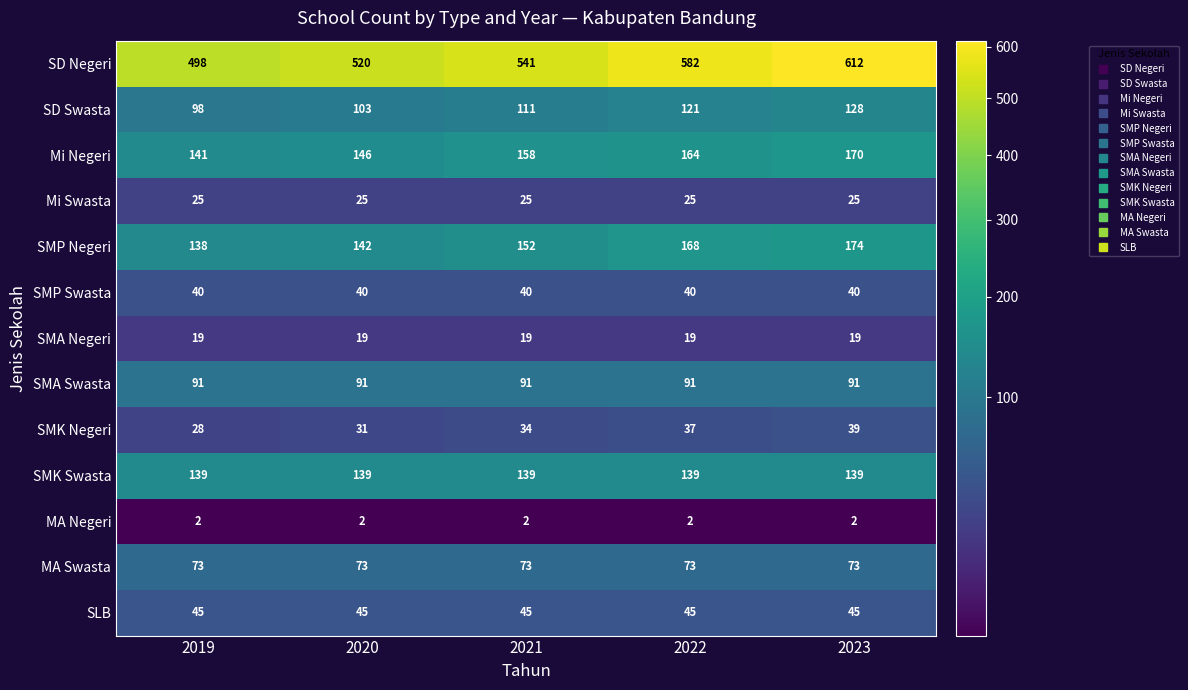

Is it true that SMA Negeri equals 19 at 2023?

True